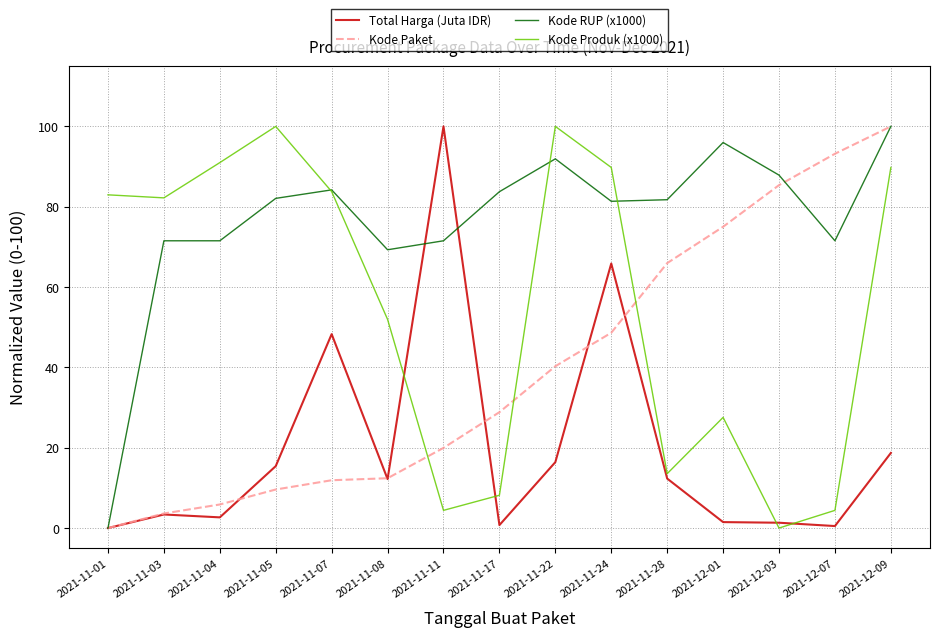

Is this an area chart (filled region under the line)?

No